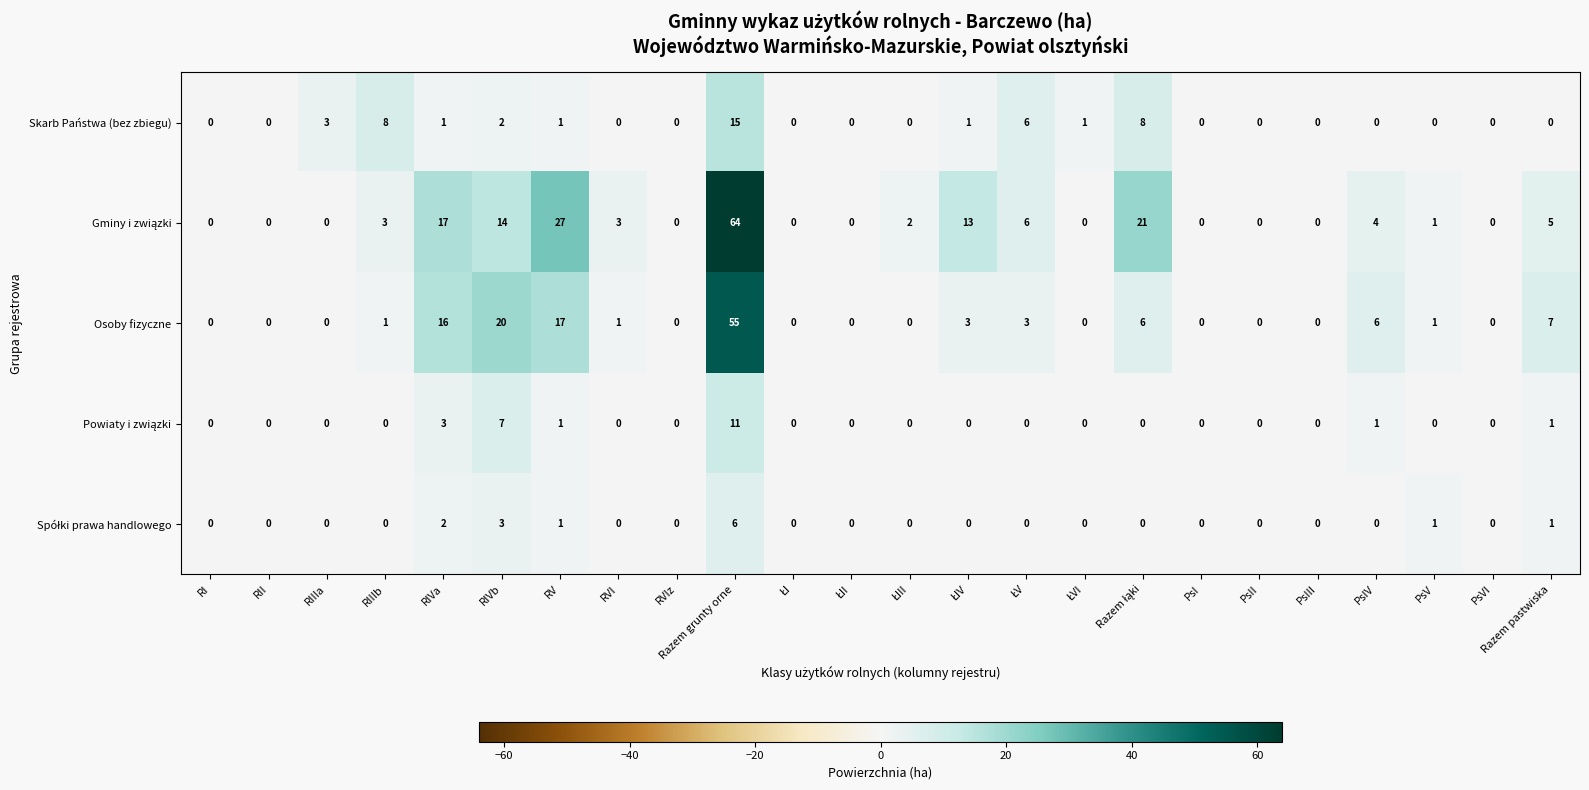

True or false: Skarb Państwa (bez zbiegu) has a value of 1 at RIVa.

True